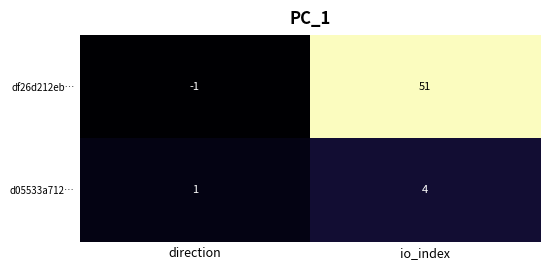

Rank the series at direction from highest to lowest value.

d05533a712…, df26d212eb…